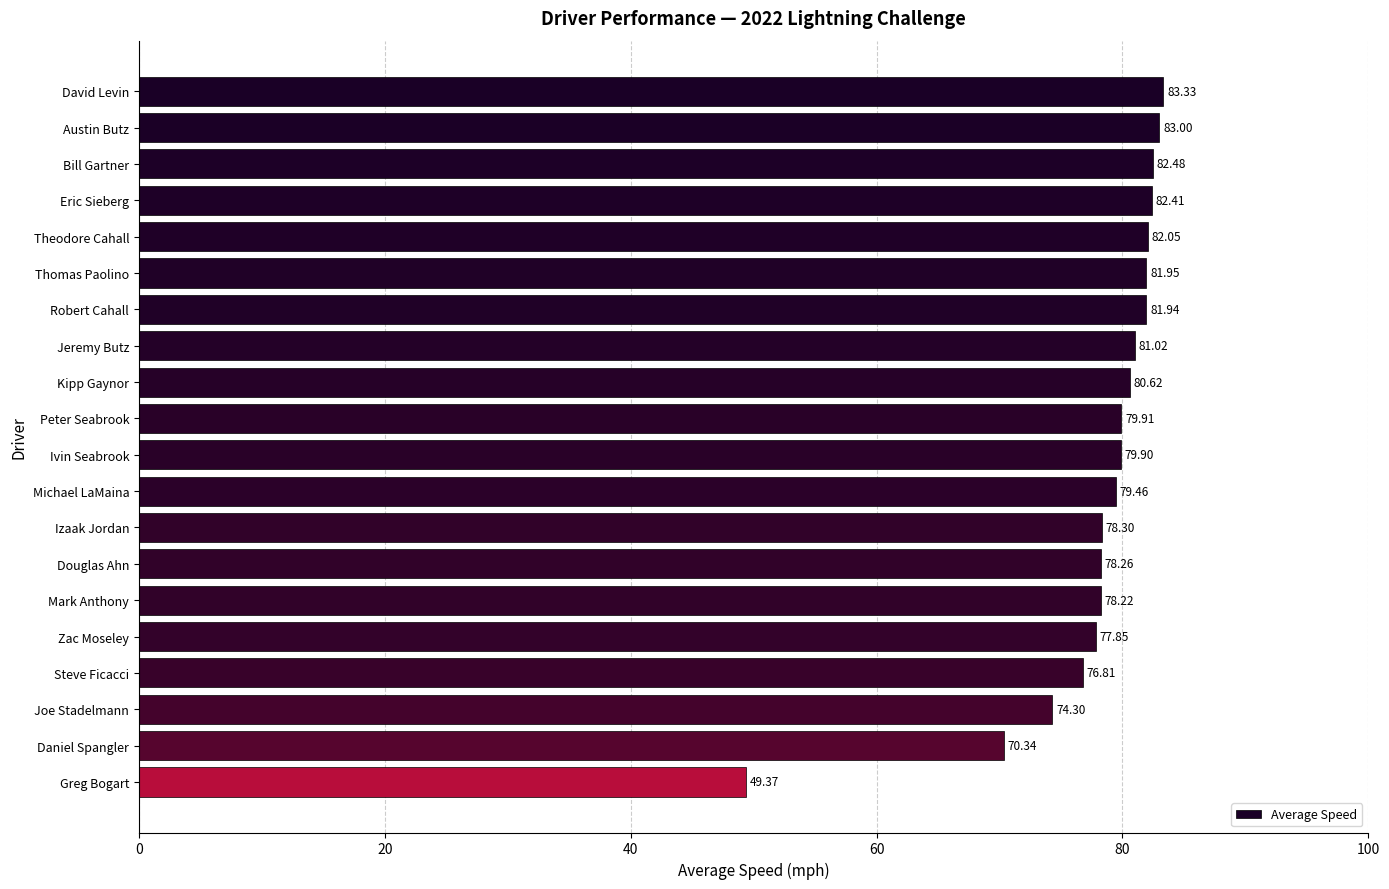

How many bars are there in total?

20